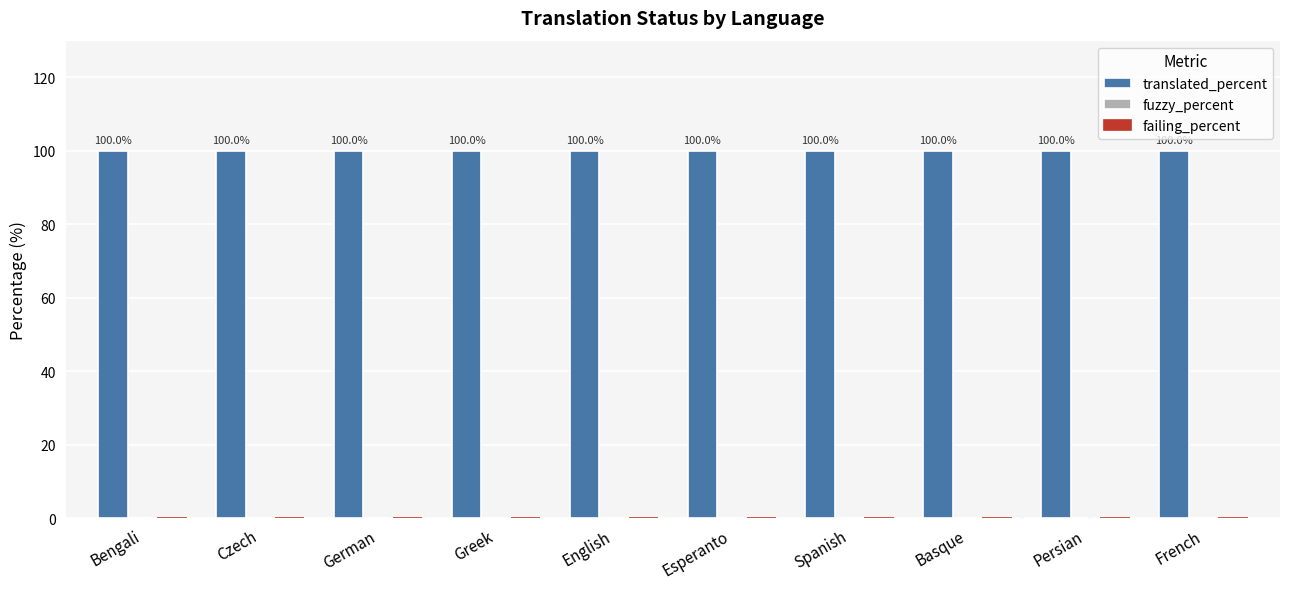

Rank the series by their maximum value, from lowest to highest.

fuzzy_percent, failing_percent, translated_percent